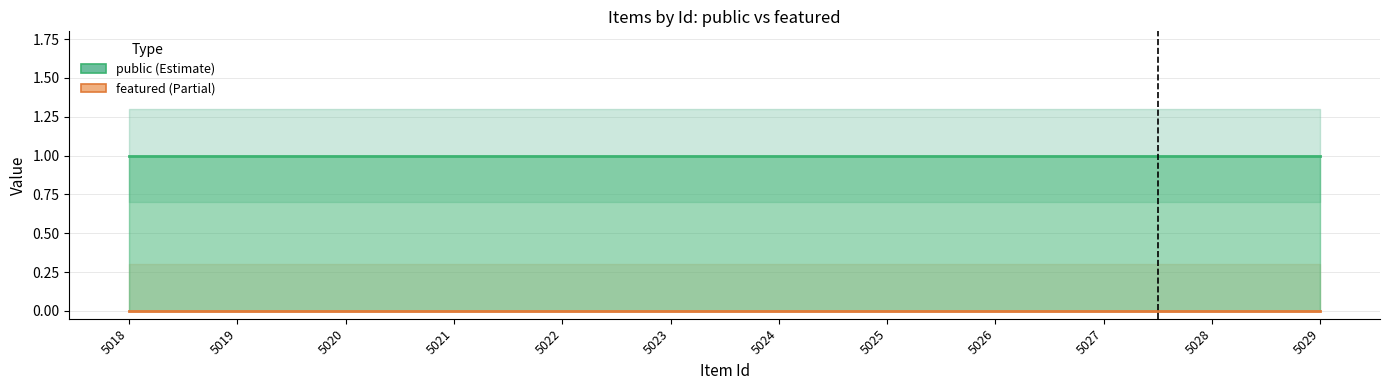

At 5026, list the series in order from largest to smallest.

public, featured